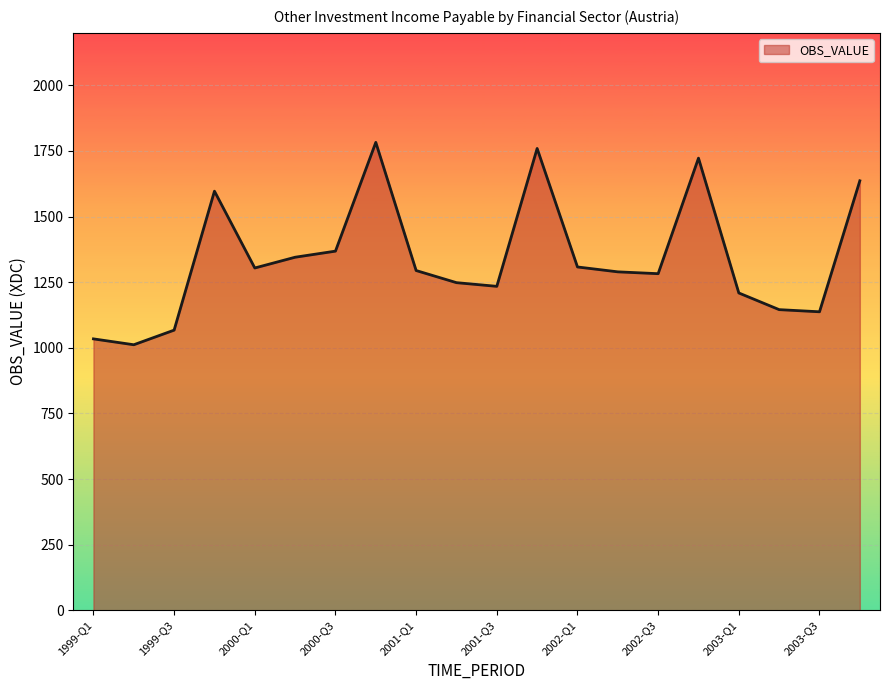

What is the greatest value displayed?

1782.7